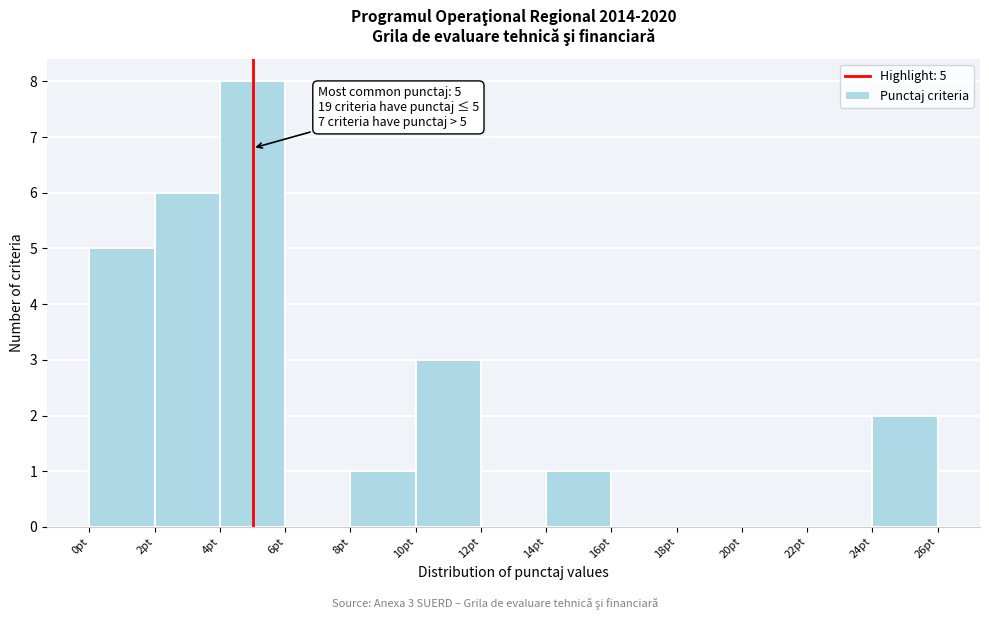

Which range on the x-axis has the tallest bar?

4 to 6